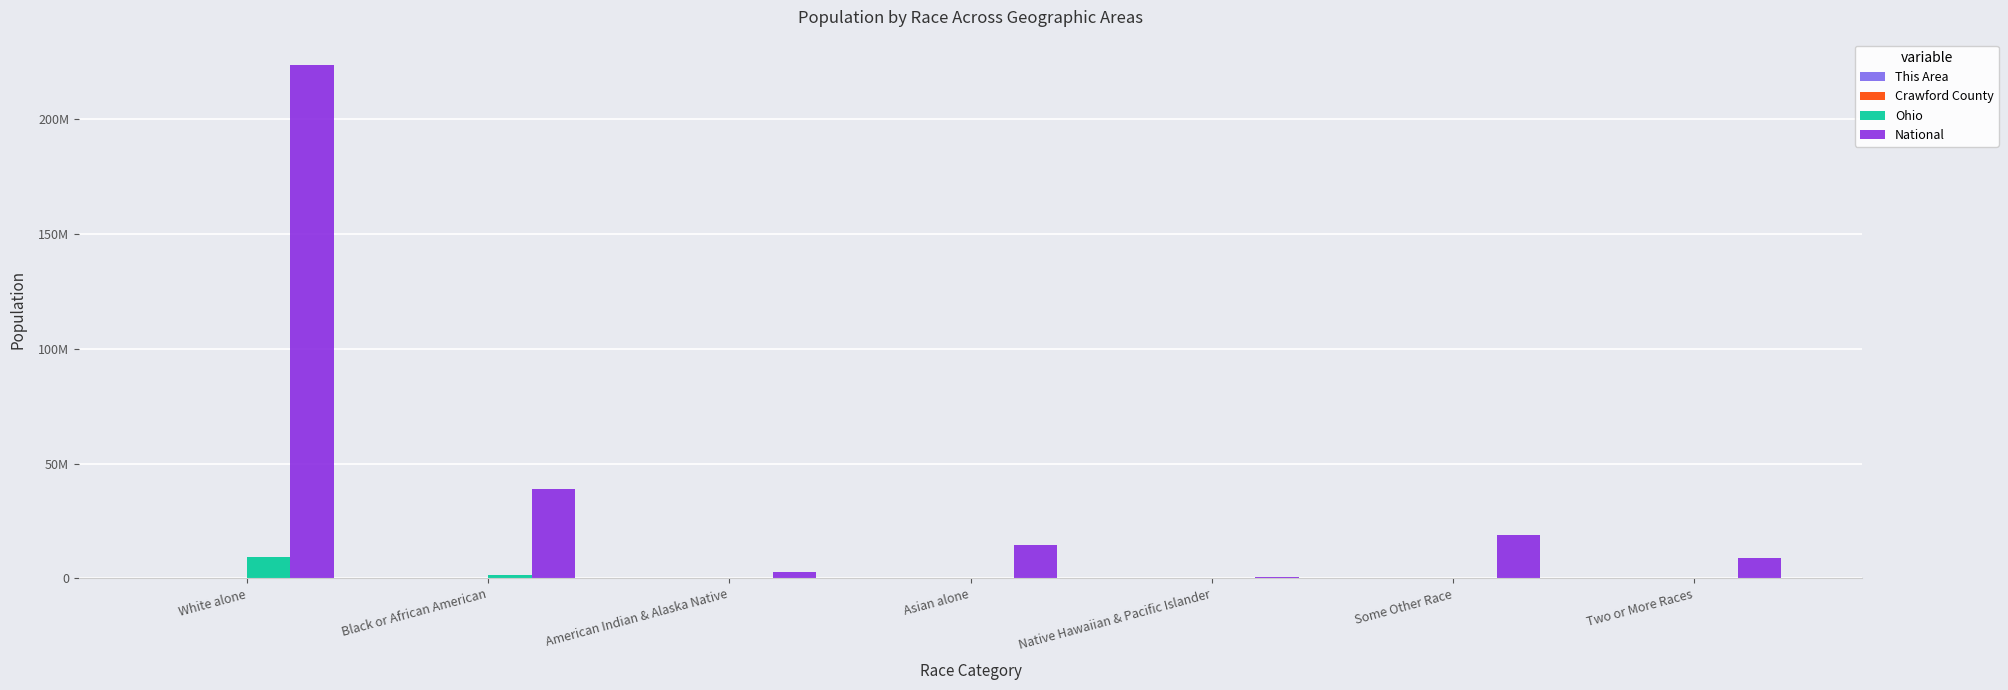

At which label does This Area reach its peak?

White alone